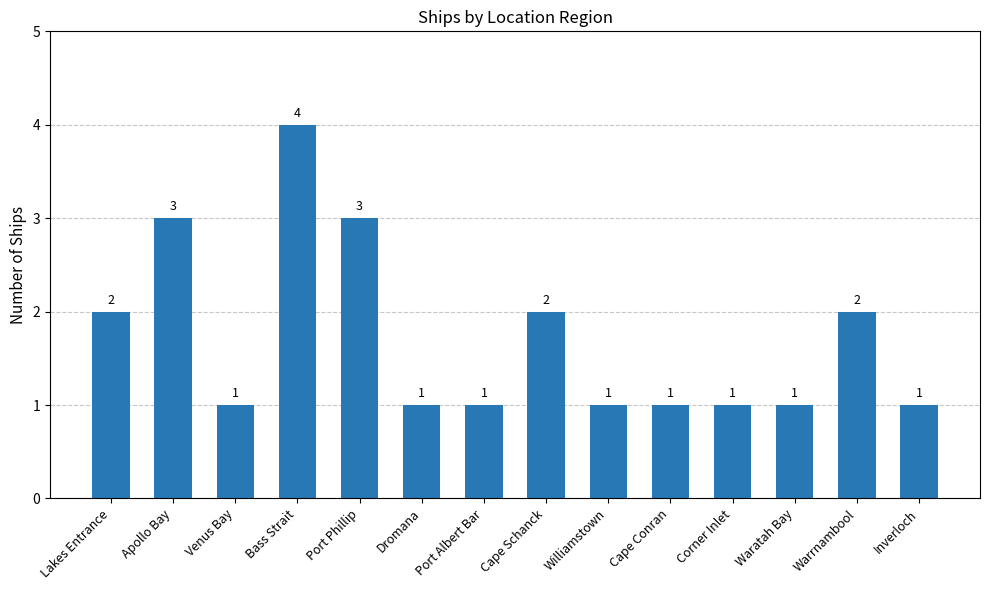

What is the label of the 10th bar from the left?

Cape Conran